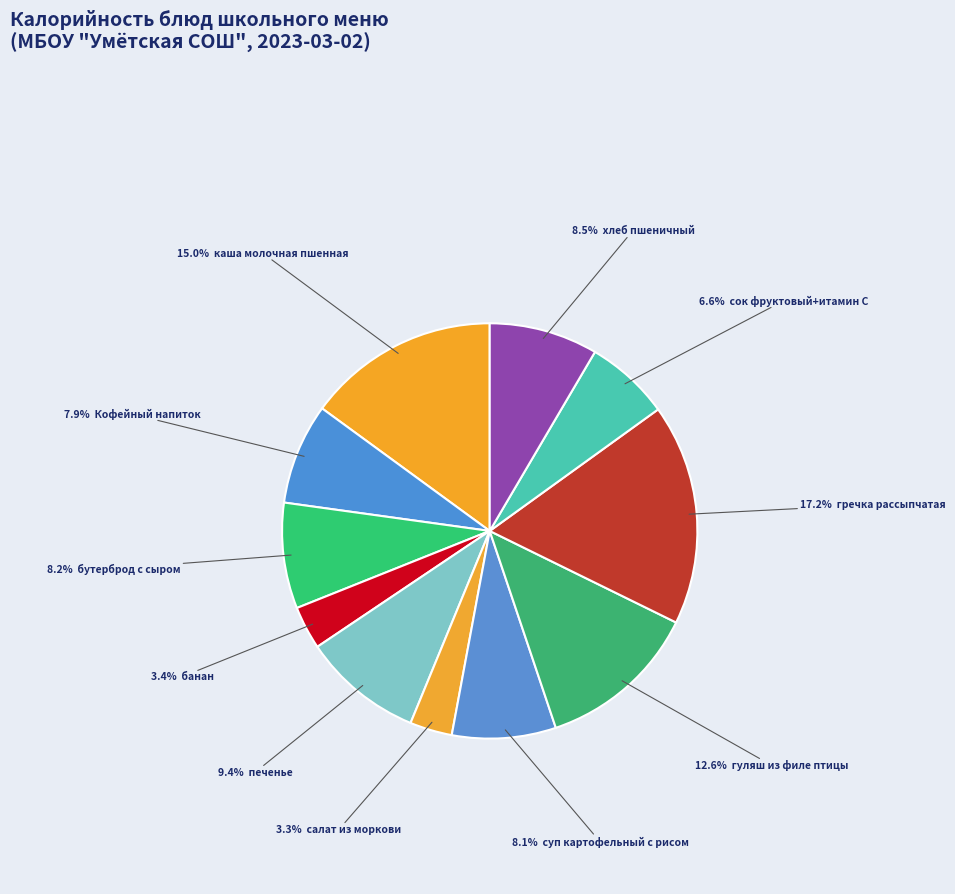

How many slices are in this pie chart?

11